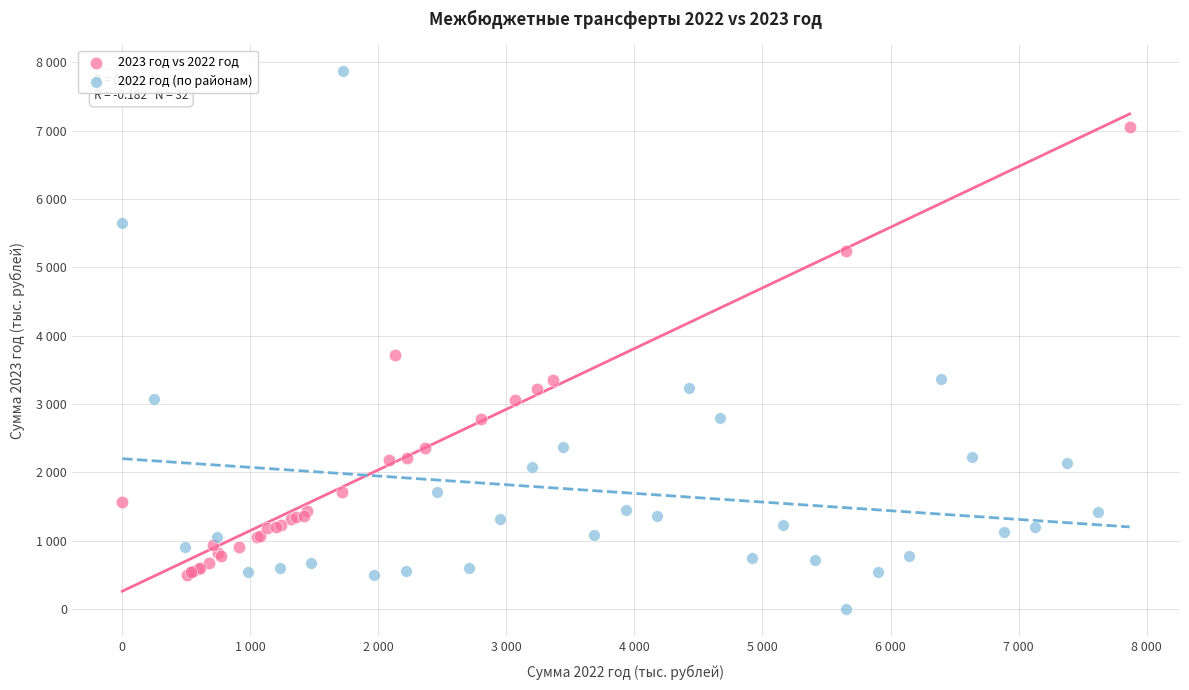

What are all the series names shown in the legend?

2023 год vs 2022 год, 2022 год (по районам)